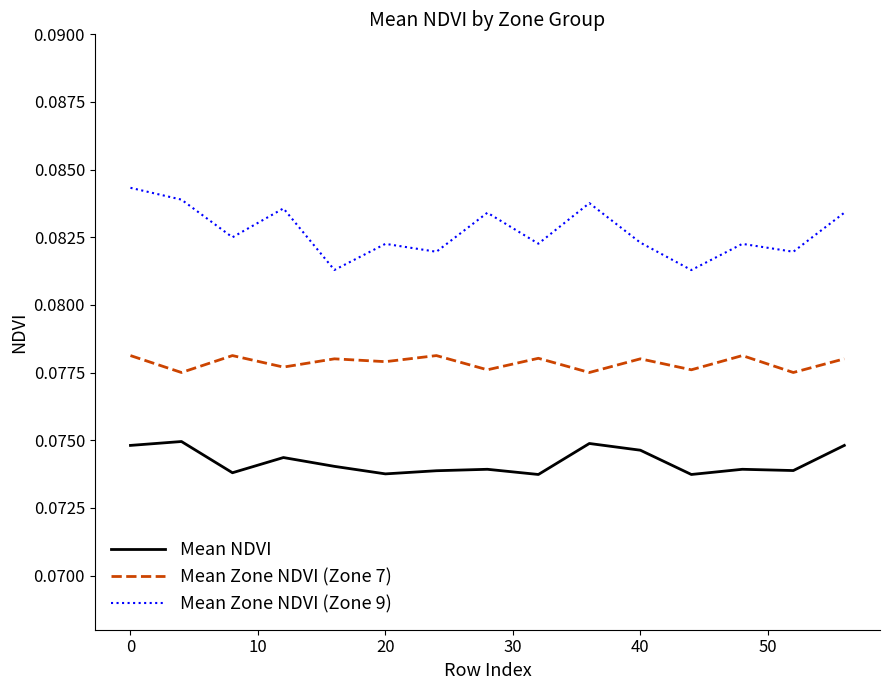

True or false: Mean Zone NDVI (Zone 9) and Mean NDVI cross at least once.

False